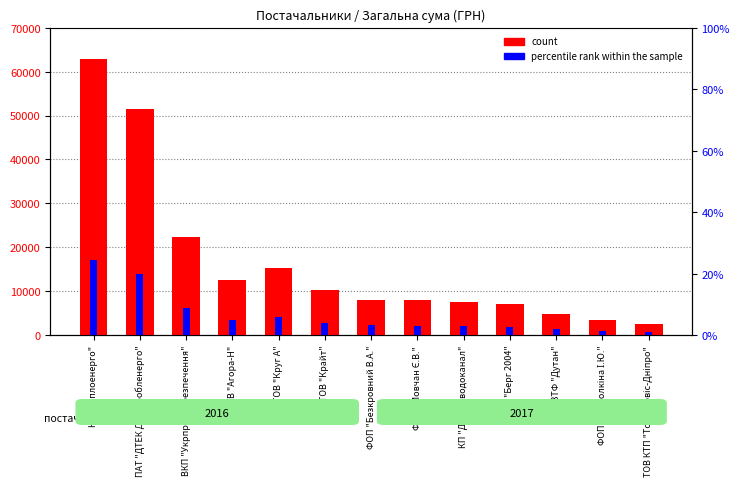

Is the value of percentile rank within the sample at ПП "Берг 2004" greater than the value of count at ПВТФ "Дутан"?

No